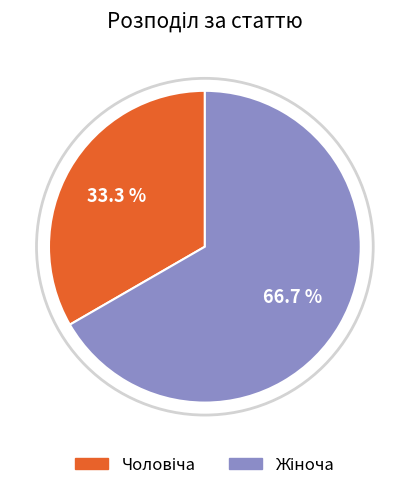

Is there any slice that represents more than half of the pie?

Yes